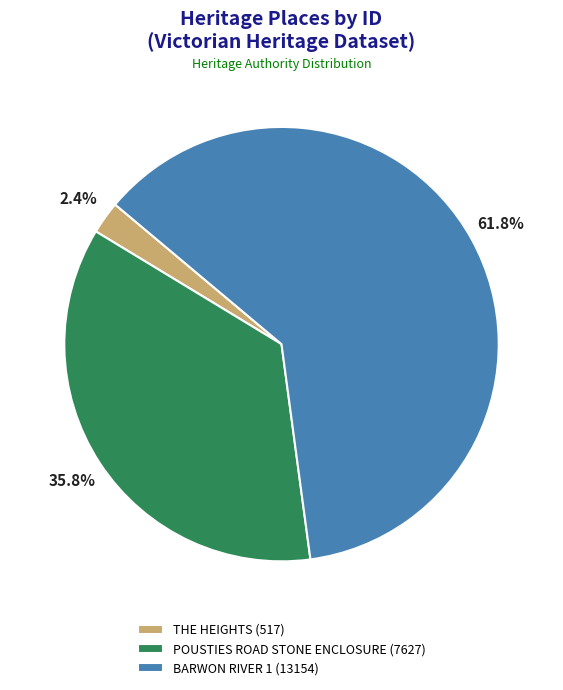

Rank the categories by value from lowest to highest.

THE HEIGHTS, POUSTIES ROAD STONE ENCLOSURE, BARWON RIVER 1